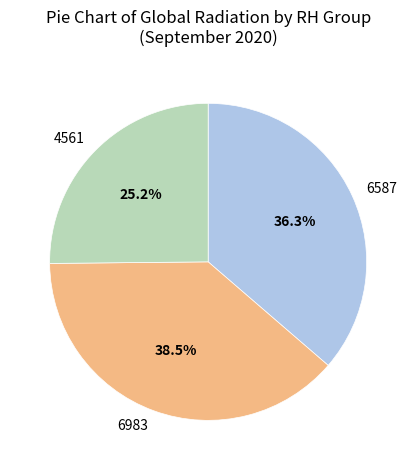

Is there any slice that represents more than half of the pie?

No